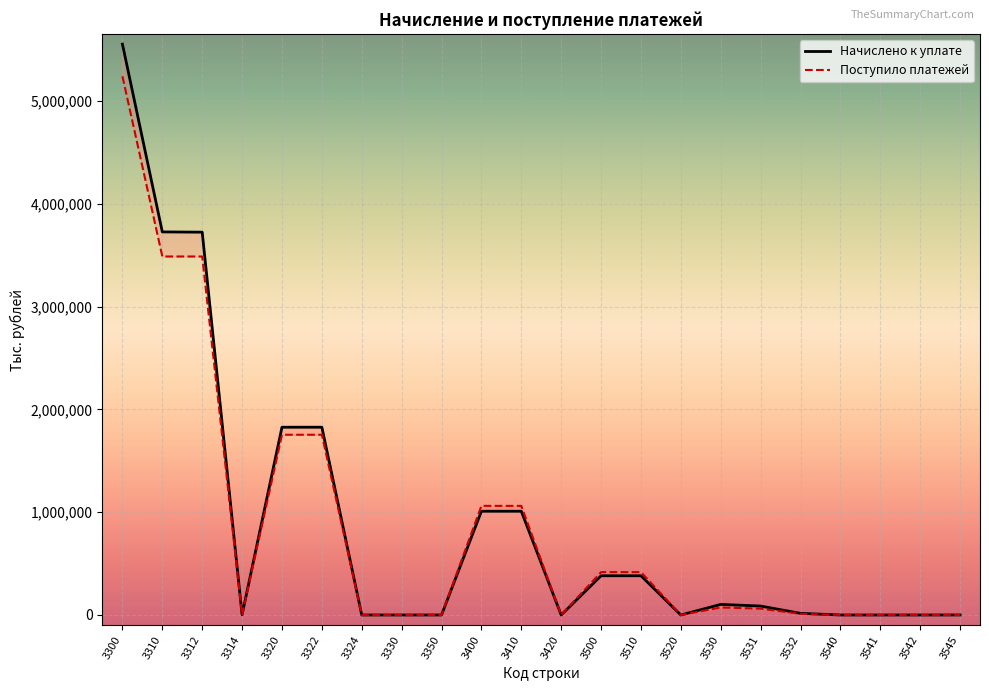

True or false: Начислено к уплате has more than 2 interior local peaks.

True